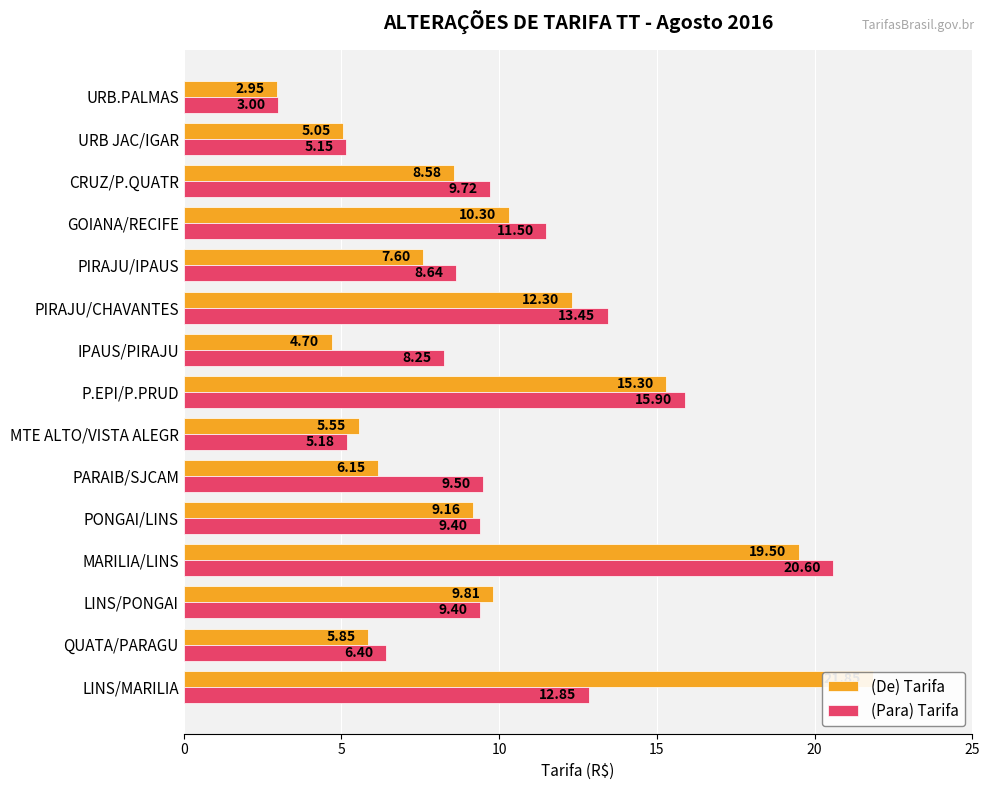

Are the bars grouped side by side (vs. stacked)?

Yes